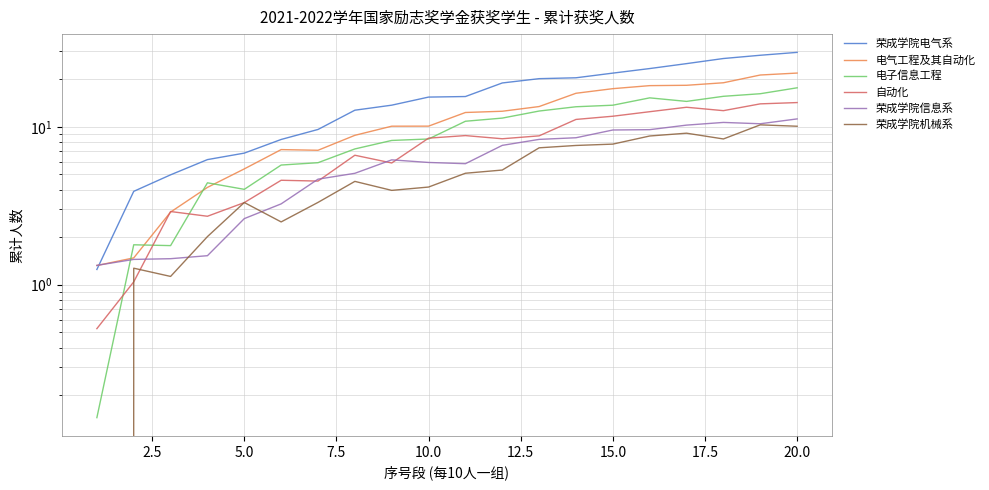

What are all the series names shown in the legend?

荣成学院电气系, 电气工程及其自动化, 电子信息工程, 自动化, 荣成学院信息系, 荣成学院机械系